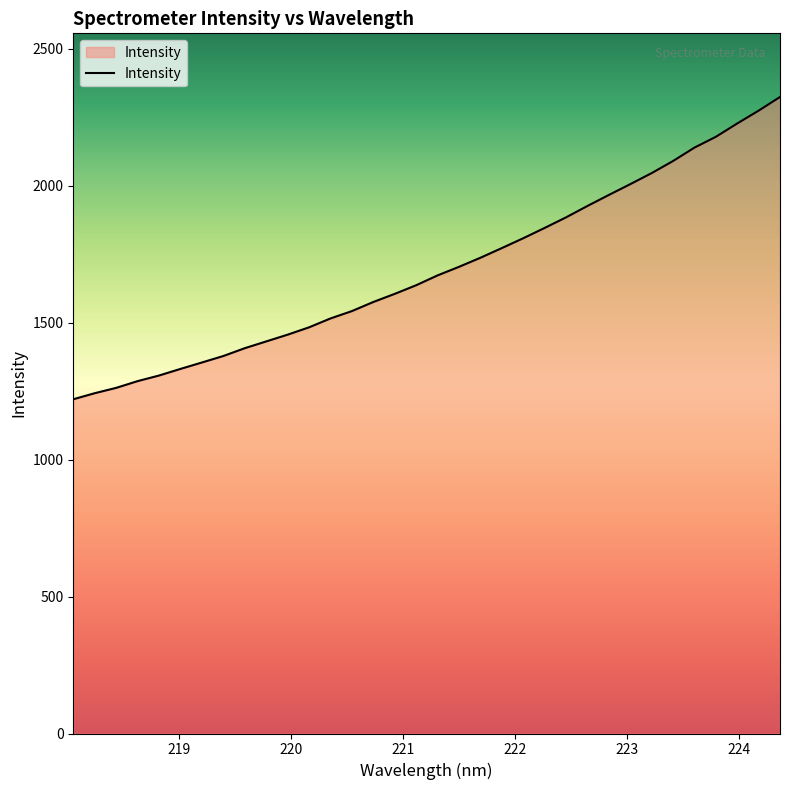

What is the greatest value displayed?

2324.6